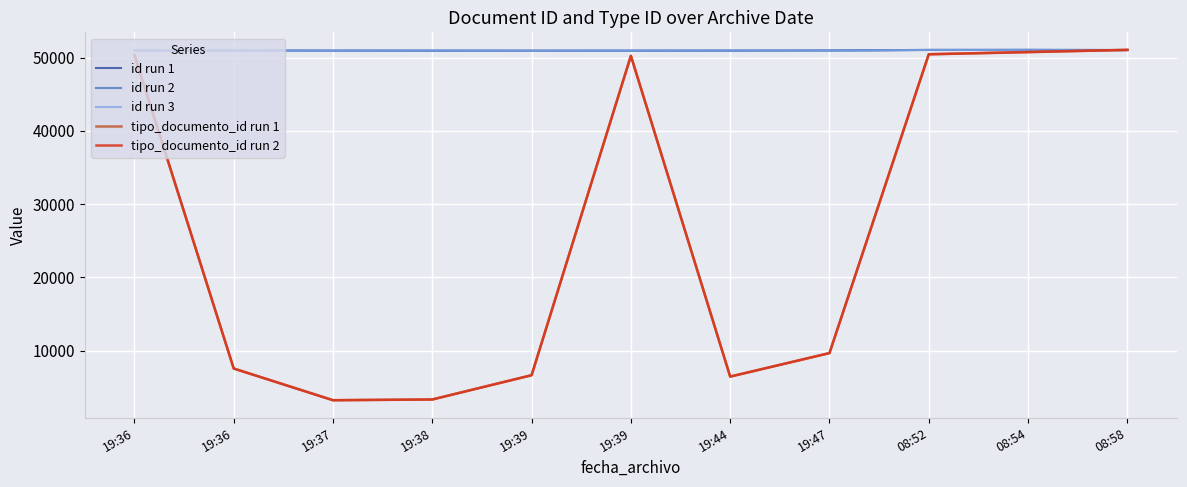

Is it true that tipo_documento_id run 2 equals 72675.9 at 19:39?

False